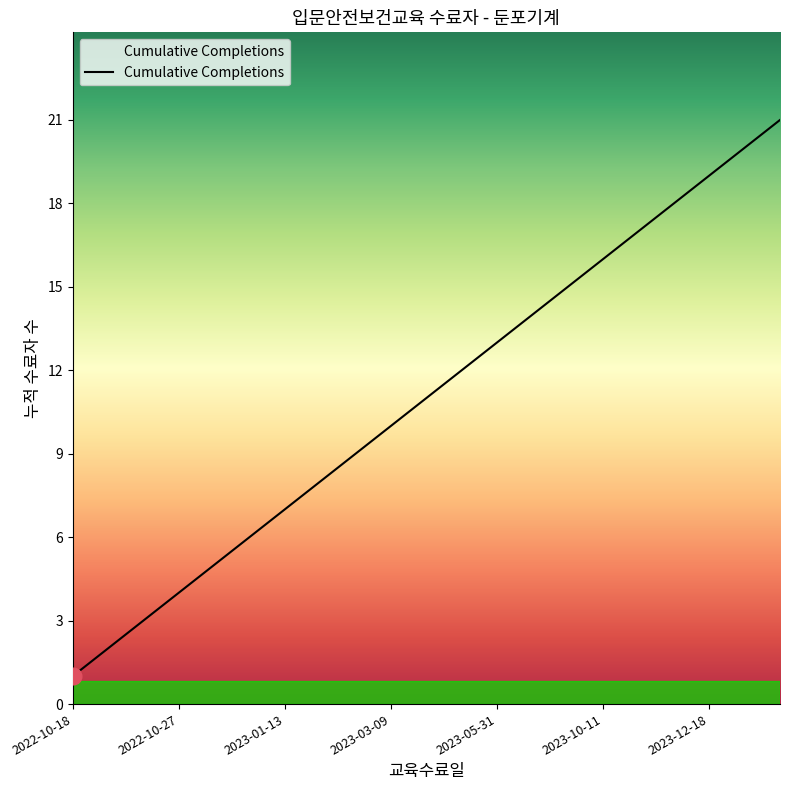

Does the chart display data point markers on the line(s)?

No